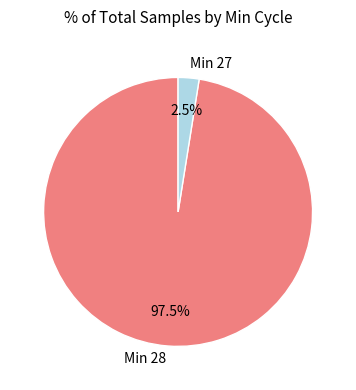

Which category has the biggest portion of the pie?

Min 28